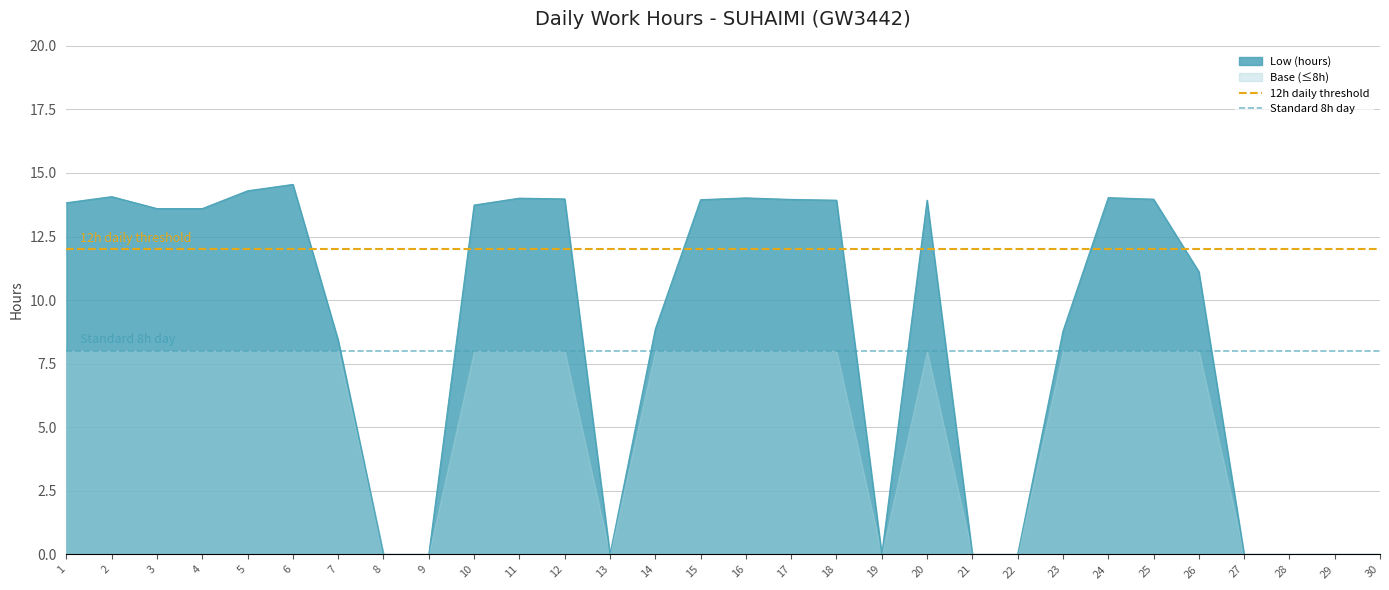

The value of Low (hours) at 4 is 13.6. True or false?

True